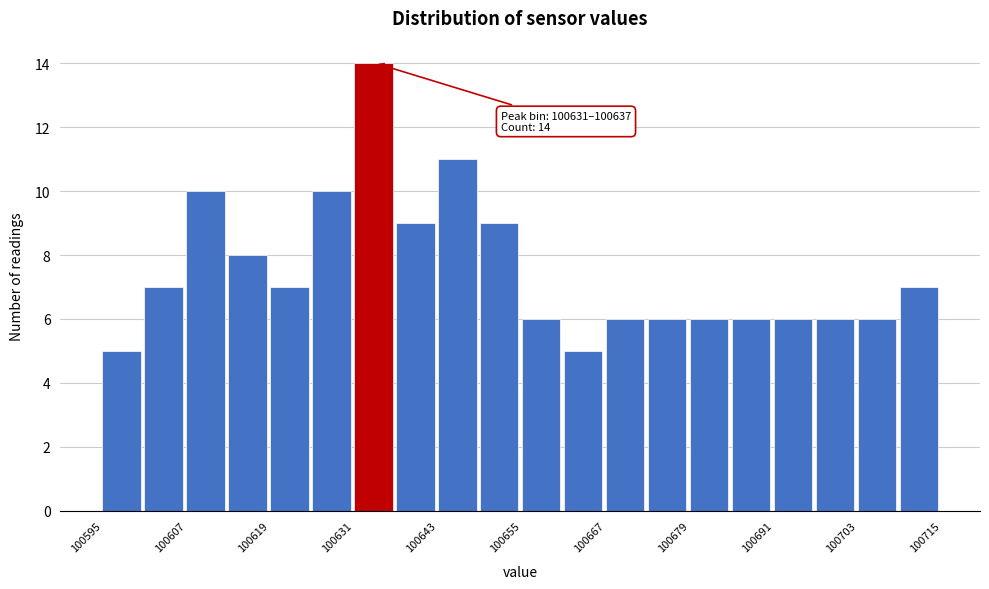

Around what value on the x-axis is the tallest bar? Give the approximate position of its centre, as read against the axis.

100634